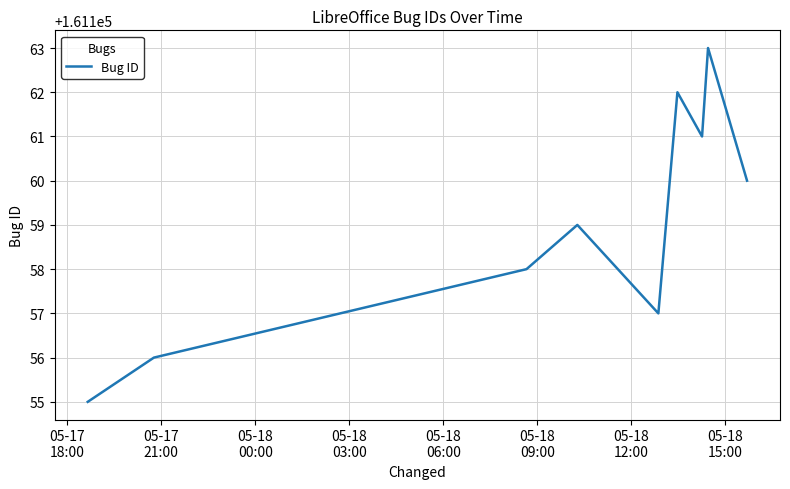

What is the smallest value displayed?

161155